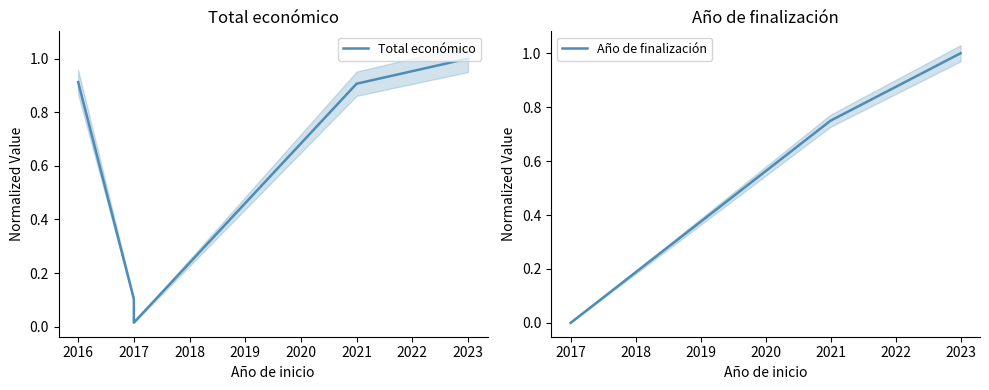

How many values in Año de finalización are above zero?

2